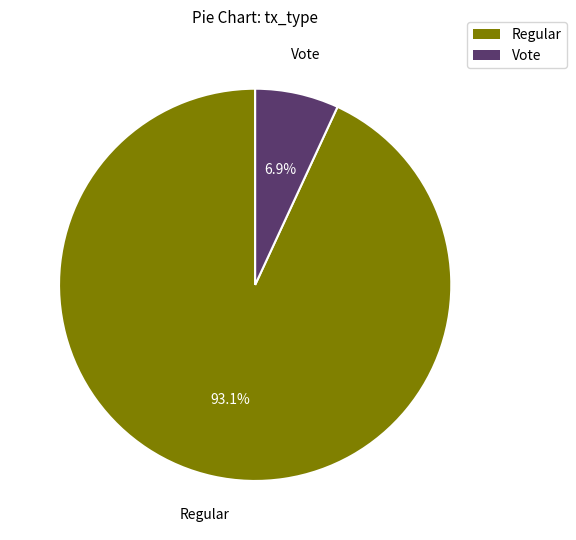

To the nearest percent, what is the combined percentage of Regular and Vote?

100%